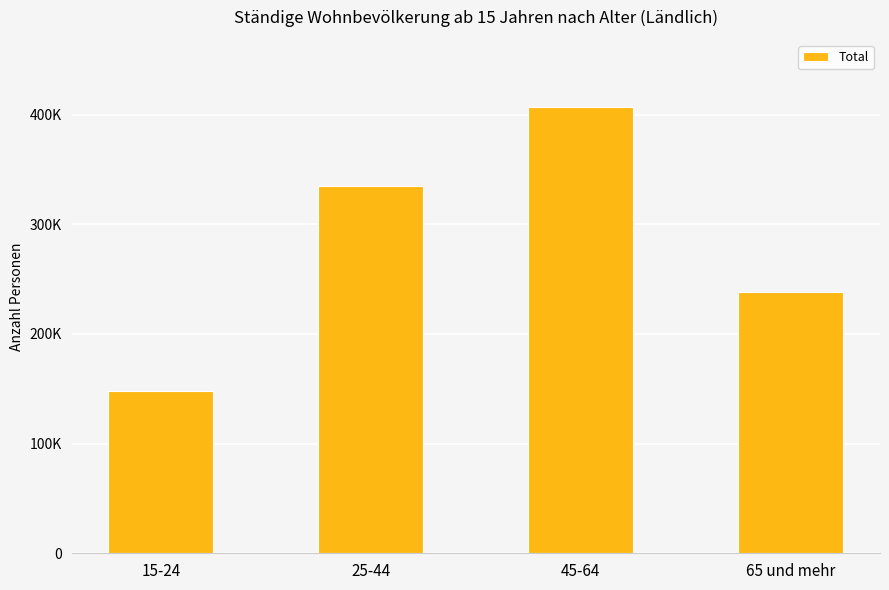

Which label corresponds to the smallest value in the chart?

15-24